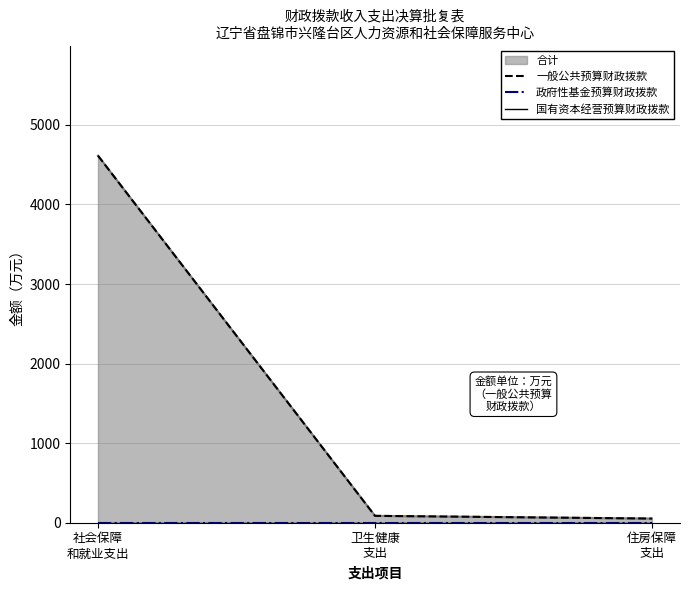

True or false: 一般公共预算财政拨款 has a value of 27.1 at 住房保障
支出.

False